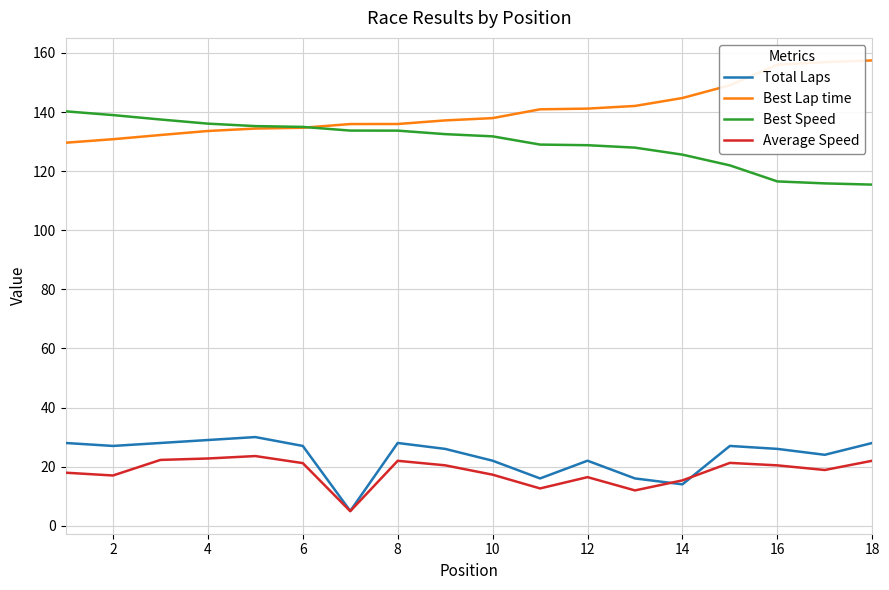

After their last crossing, which series has the higher values: Total Laps or Average Speed?

Total Laps